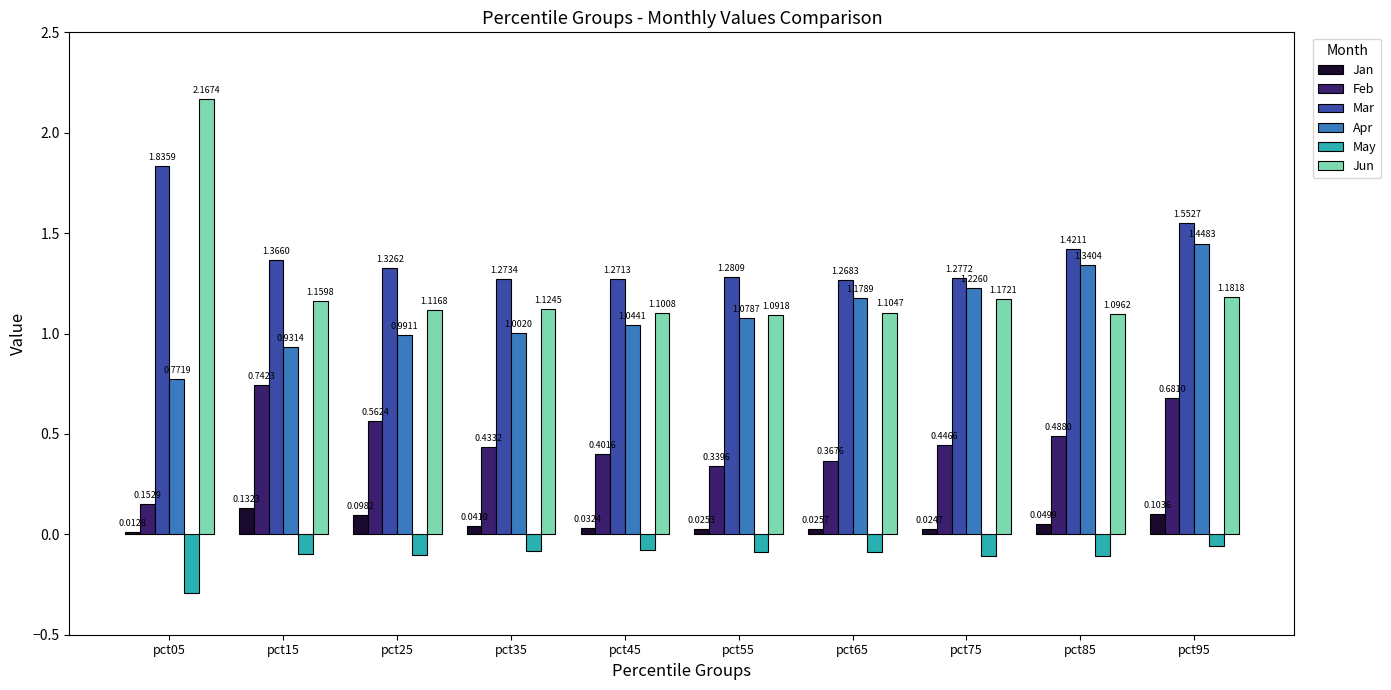

Between pct45 and pct85, which series saw the biggest shift?

Apr